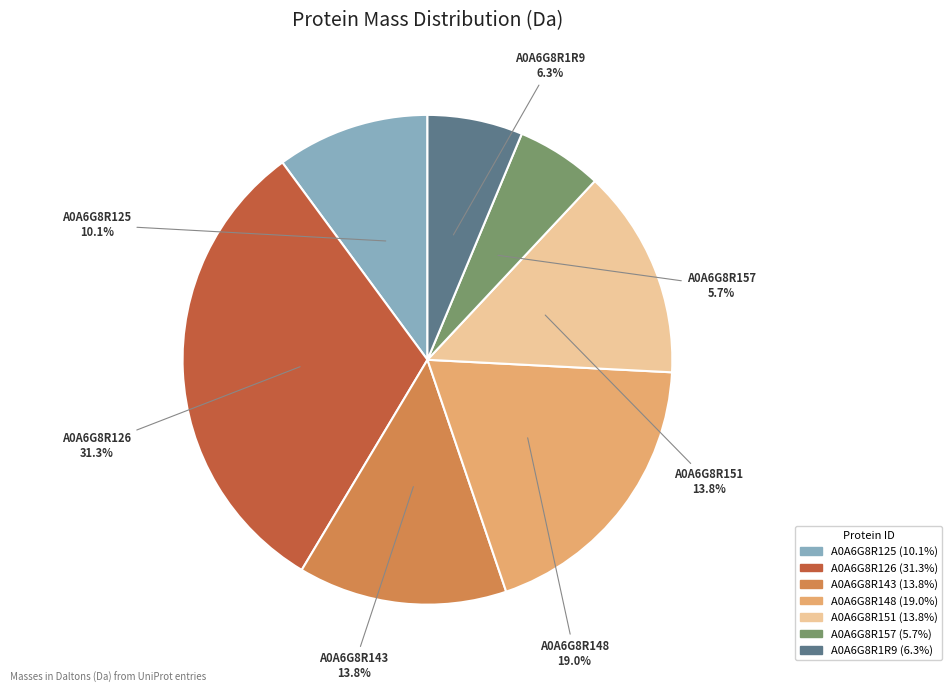

Is it true that A0A6G8R157 is 1% of the pie?

False